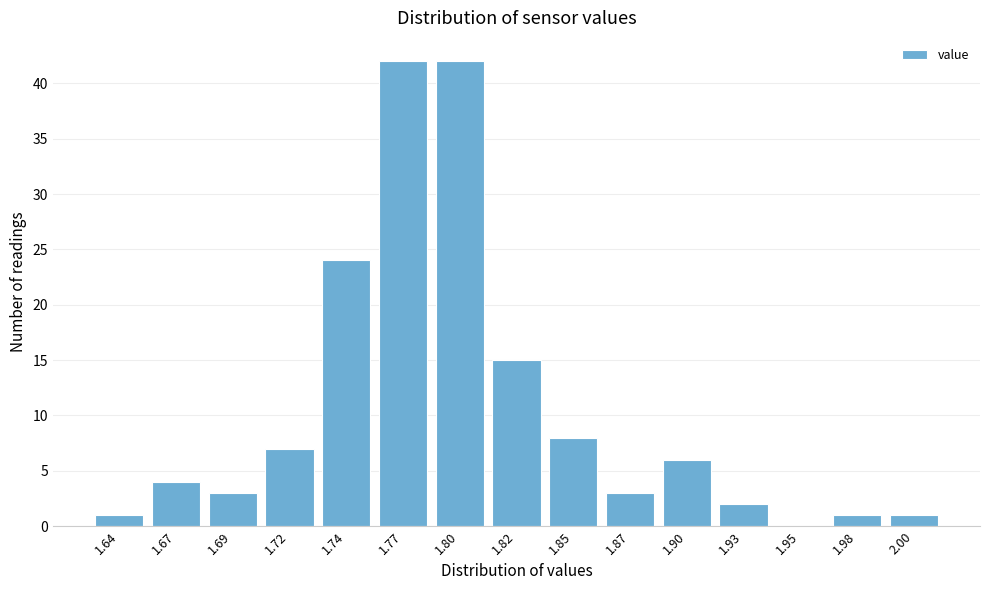

Reading right to left, transcribe all the data shown in this chart.

2.00=1	1.98=1	1.95=0	1.93=2	1.90=6	1.87=3	1.85=8	1.82=15	1.80=42	1.77=42	1.74=24	1.72=7	1.69=3	1.67=4	1.64=1